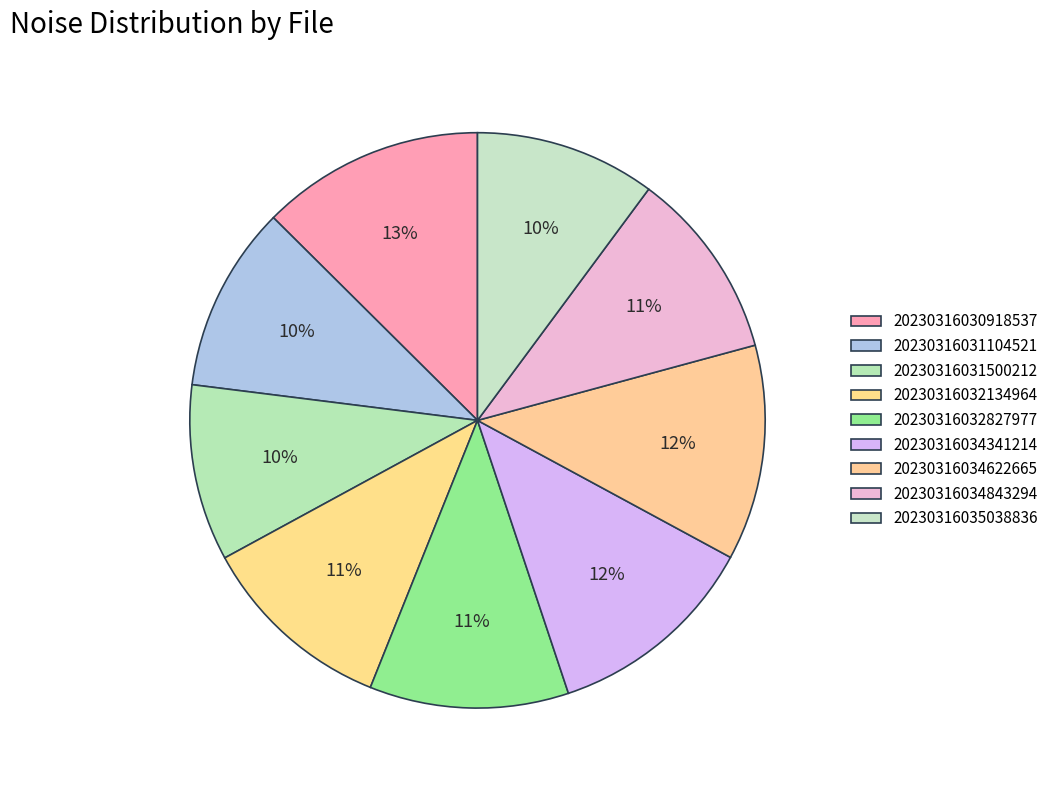

Is it true that 20230316034341214 is 12% of the pie?

True